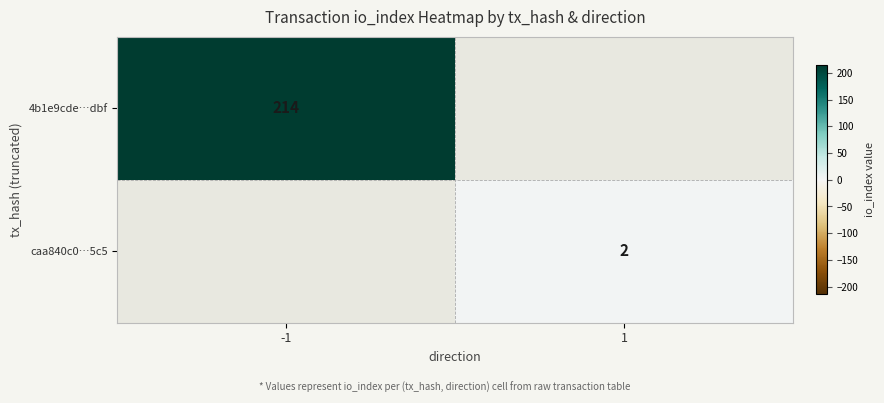

The value of 4b1e9cde…dbf at -1 is 303. True or false?

False